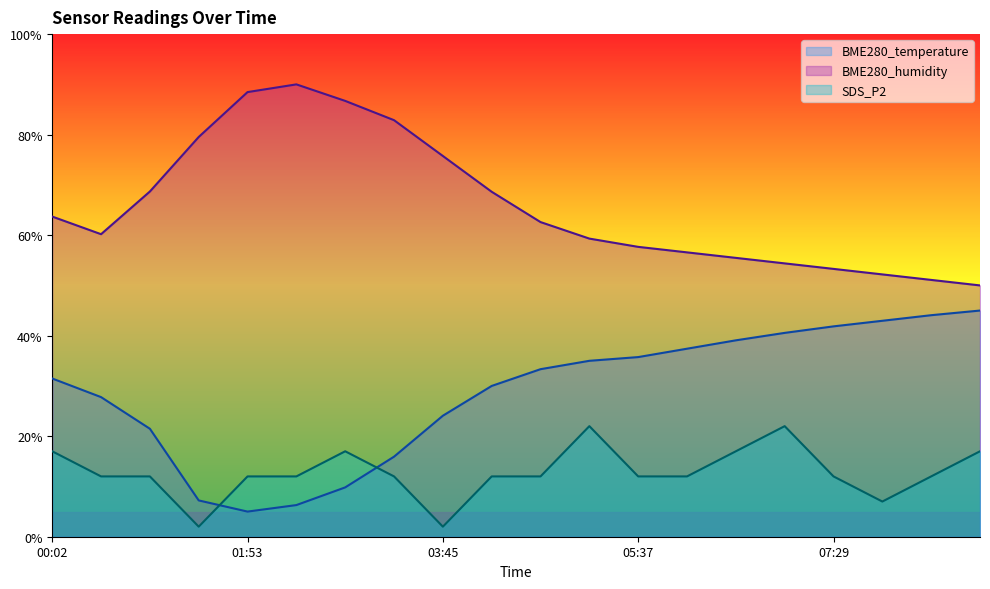

What is the label of the 8th point from the right?

05:37